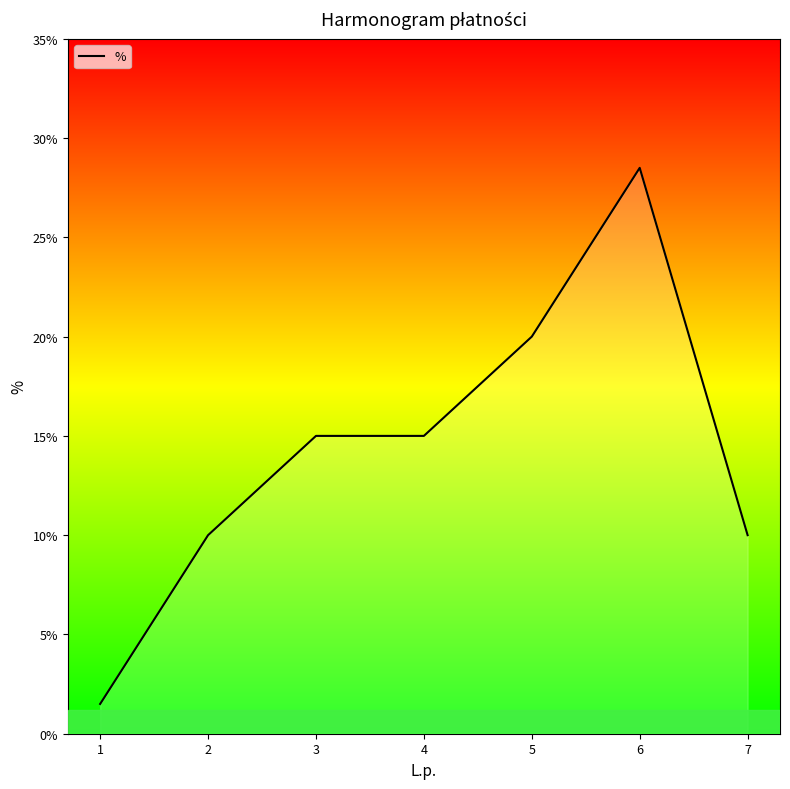

What is the sum of all values?

100.0